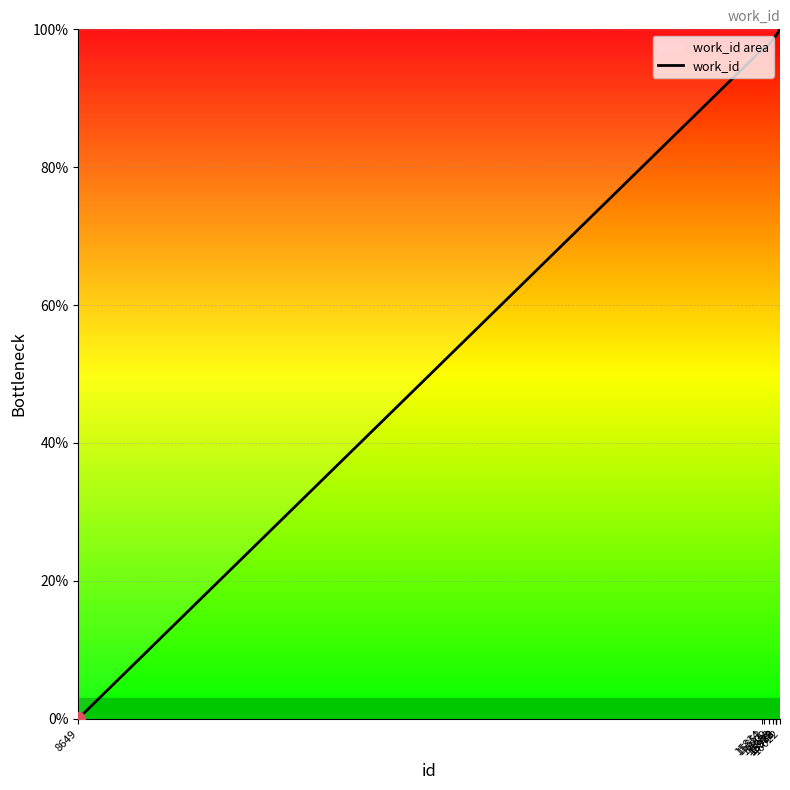

List the labels in order of value, smallest first.

8649, 15834, 15852, 15909, 15953, 15978, 15979, 15982, 15983, 16022